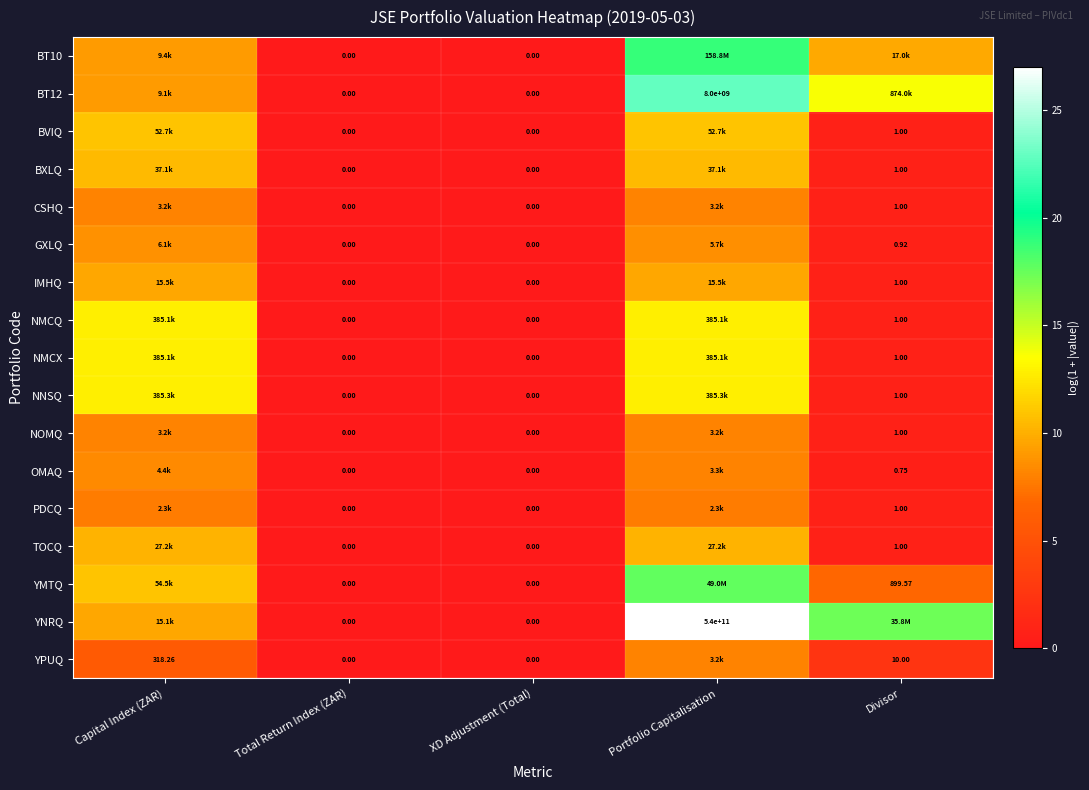

Is the value of GXLQ at Total Return Index (ZAR) greater than the value of YNRQ at Portfolio Capitalisation?

No